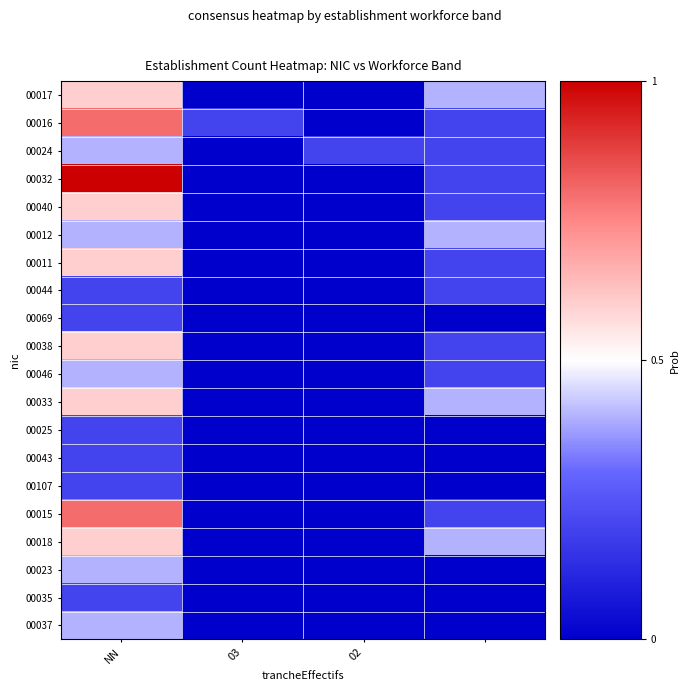

Which series has the largest range (max minus min)?

00032